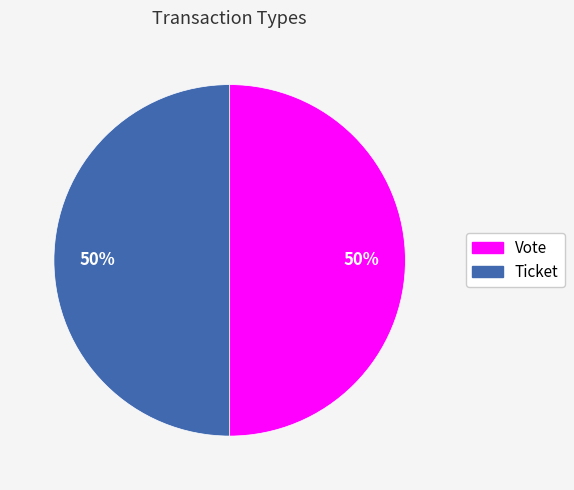

To the nearest percent, what is the difference between the Ticket and Vote slice percentages?

0%